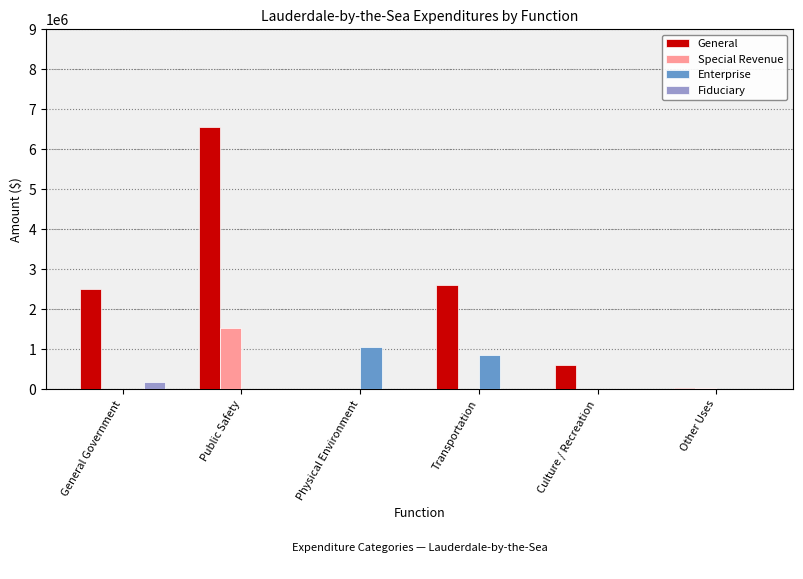

Is it true that Enterprise equals 0 at Public Safety?

True